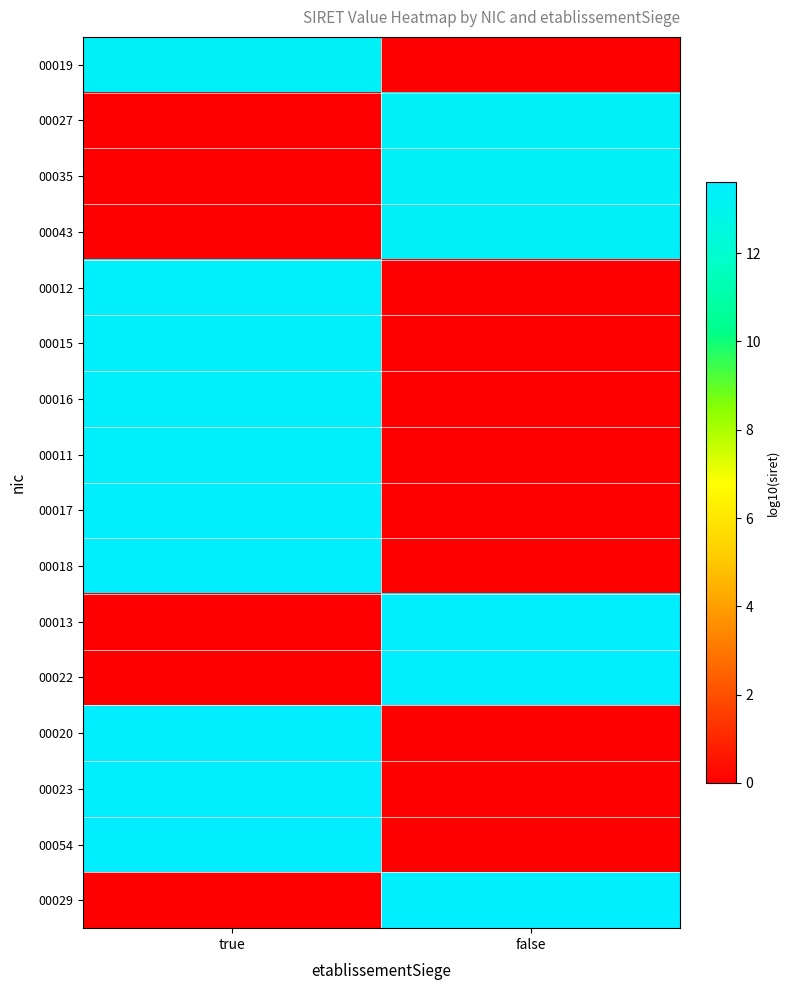

How many series are shown in this chart?

16